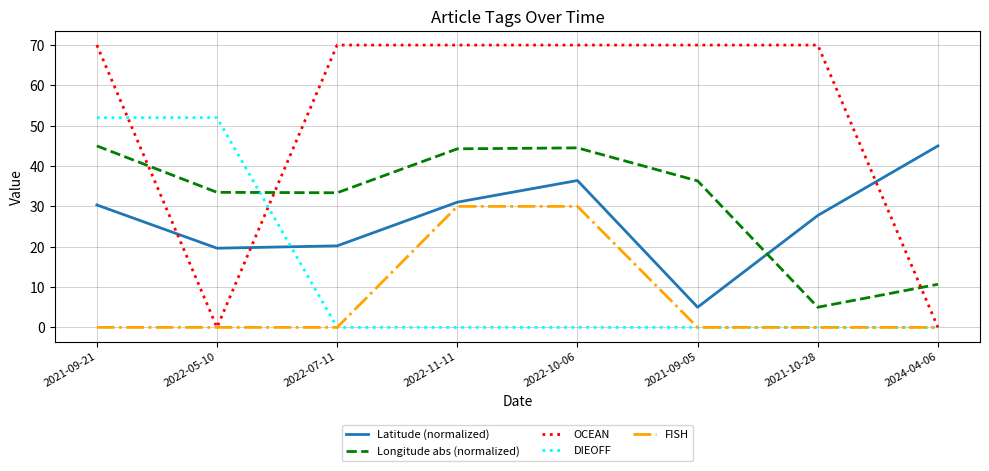

At which label does Longitude abs (normalized) first exceed 36?

2021-09-21